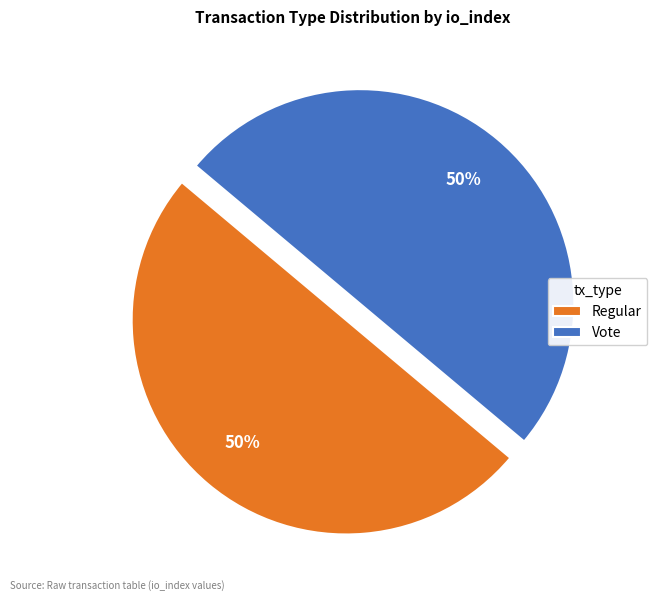

Do Regular and Vote together represent more than half of the pie?

Yes